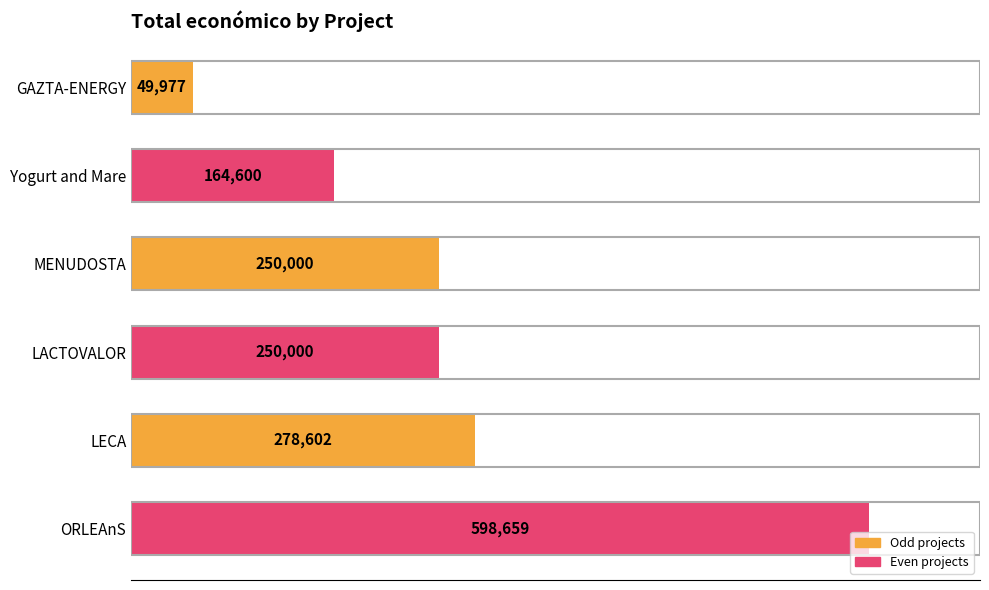

Count the number of data series in this chart.

1